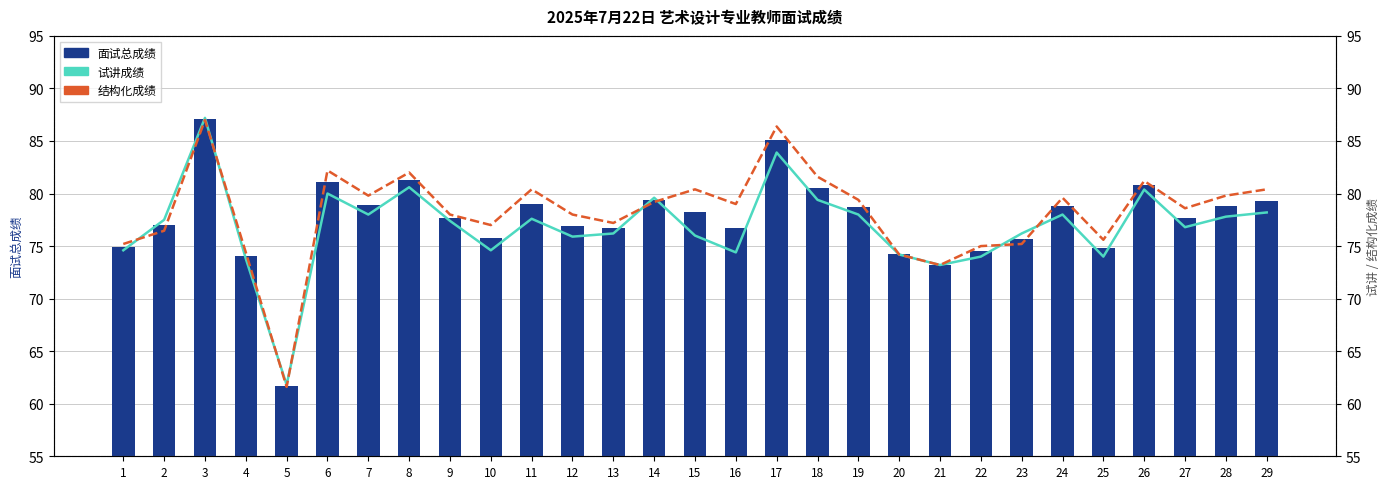

What is the sum of the 结构化成绩 values at 3 and 15?

167.4